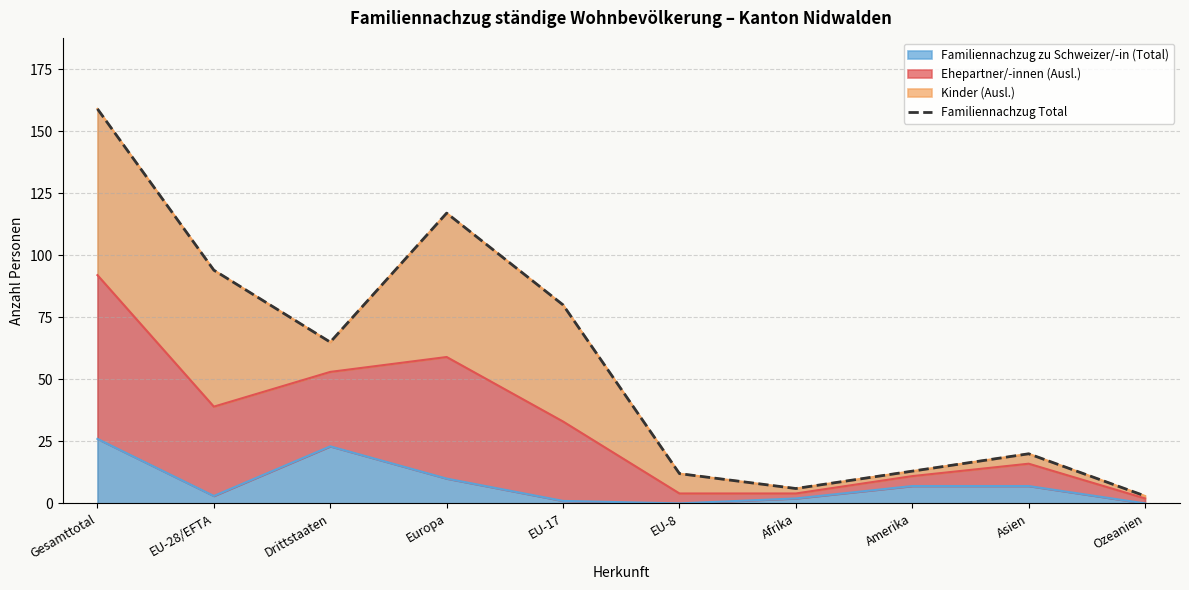

Rank the categories by value from lowest to highest.

Ozeanien, Afrika, EU-8, Amerika, Asien, Drittstaaten, EU-17, EU-28/EFTA, Europa, Gesamttotal